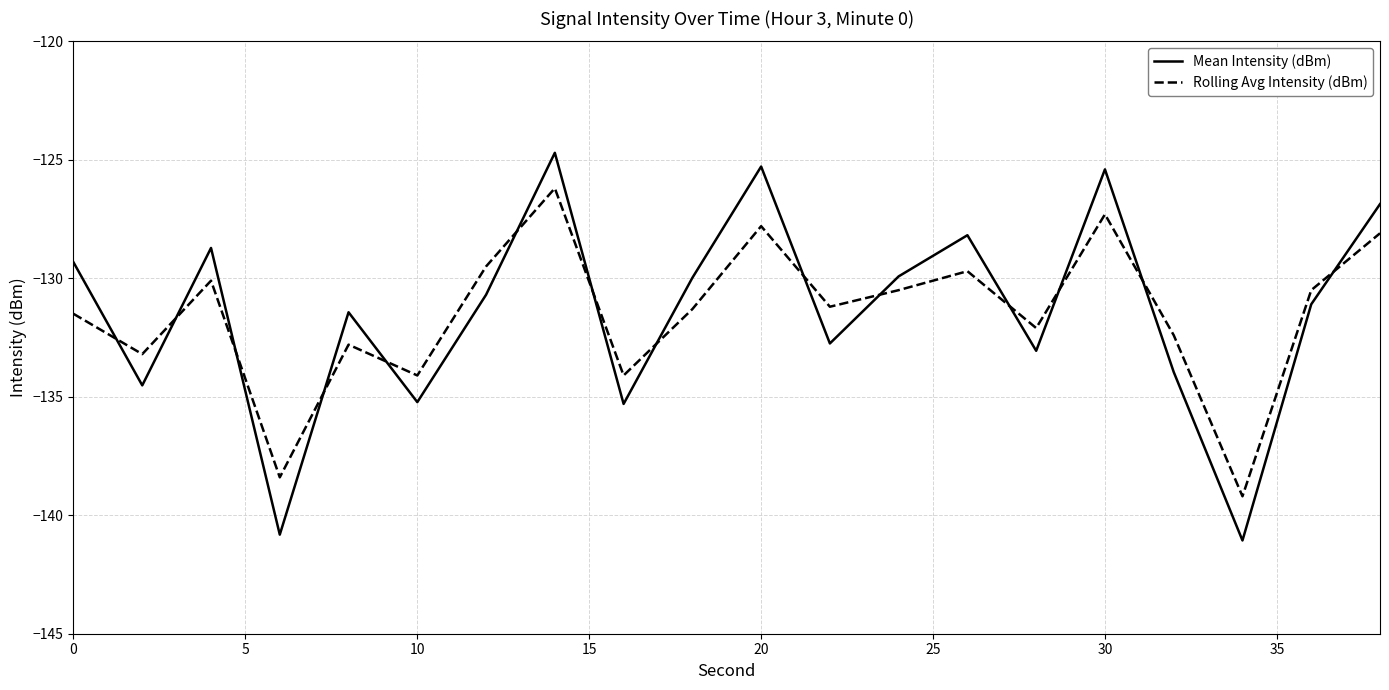

Which series has the widest spread of values?

Mean Intensity (dBm)